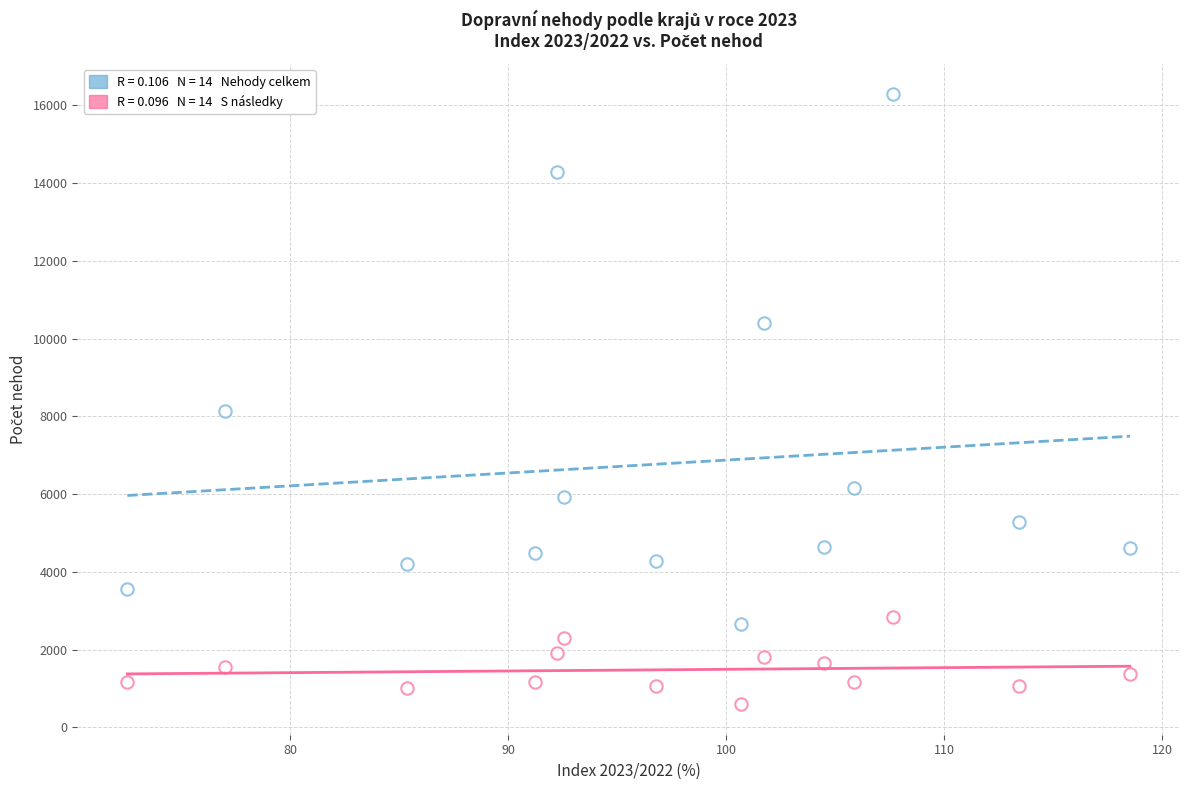

How many points are shown in the scatter plot?

28